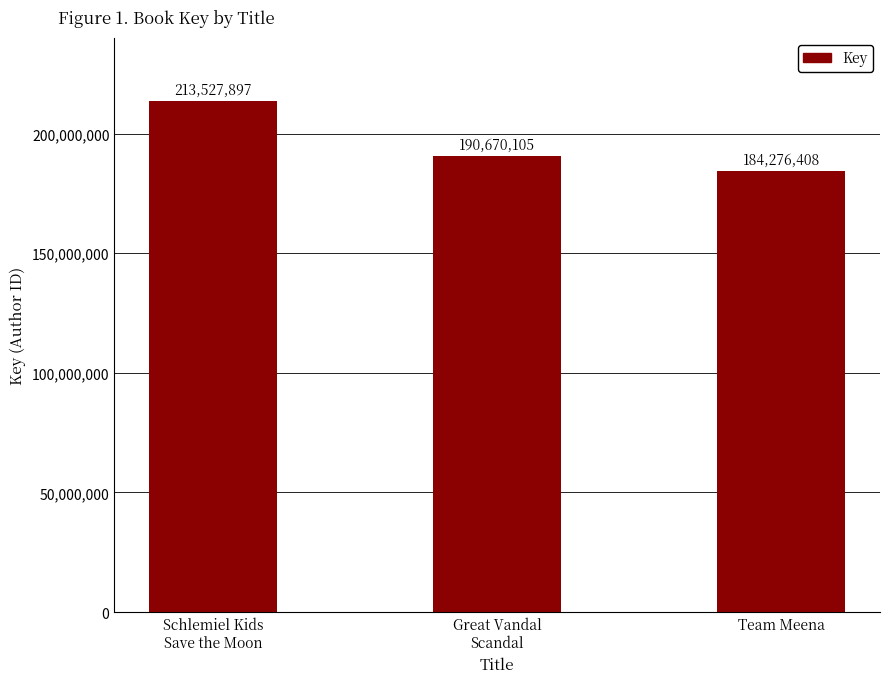

Which category has the highest value across all series?

Schlemiel Kids
Save the Moon